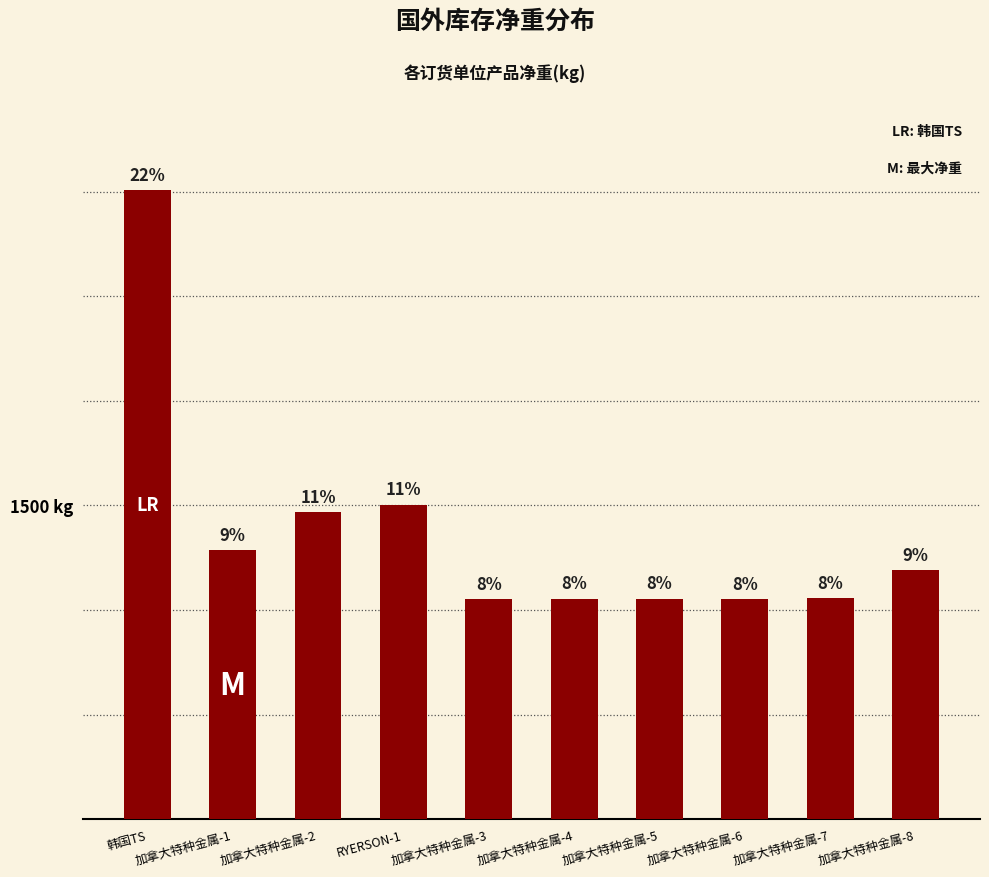

Reading left to right, transcribe all the data shown in this chart.

3006	1287	1469	1503	1053	1054	1054	1053	1055	1191